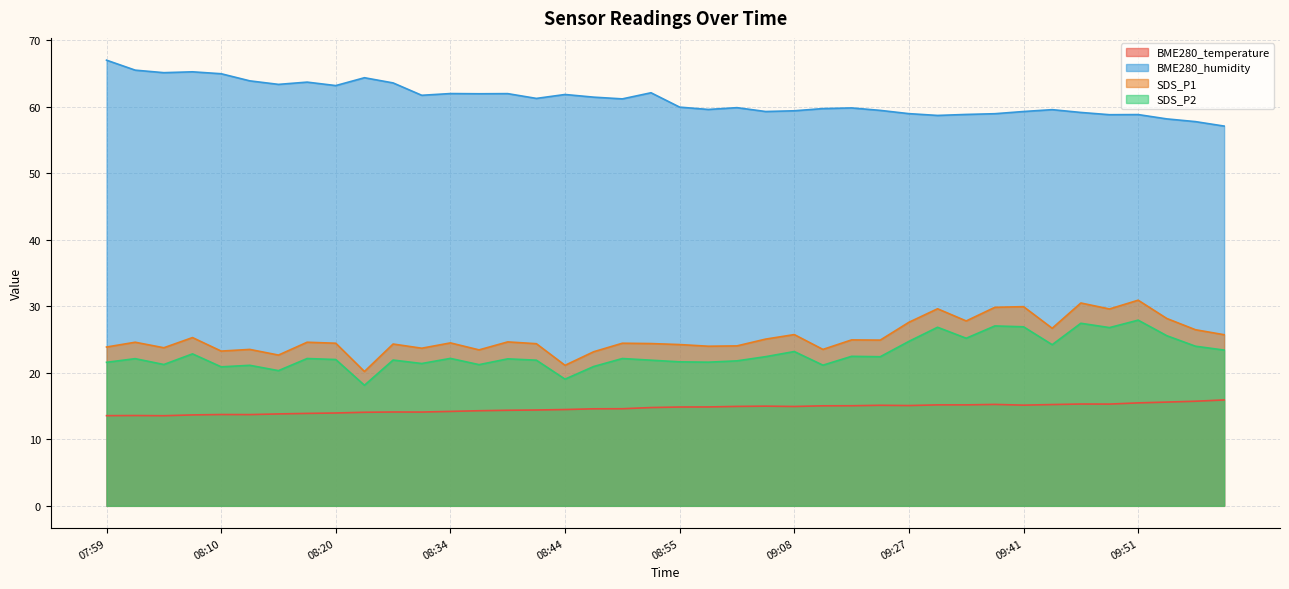

What is the difference between the SDS_P1 values at 09:35 and 08:36?

6.4